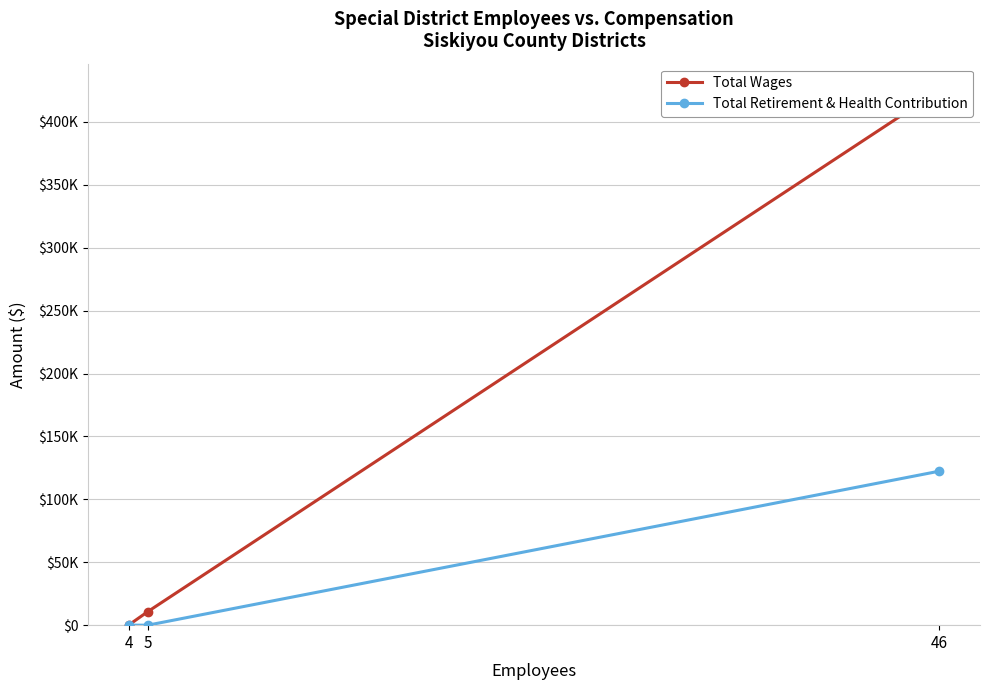

At which label is Total Wages closest to 212544?

5